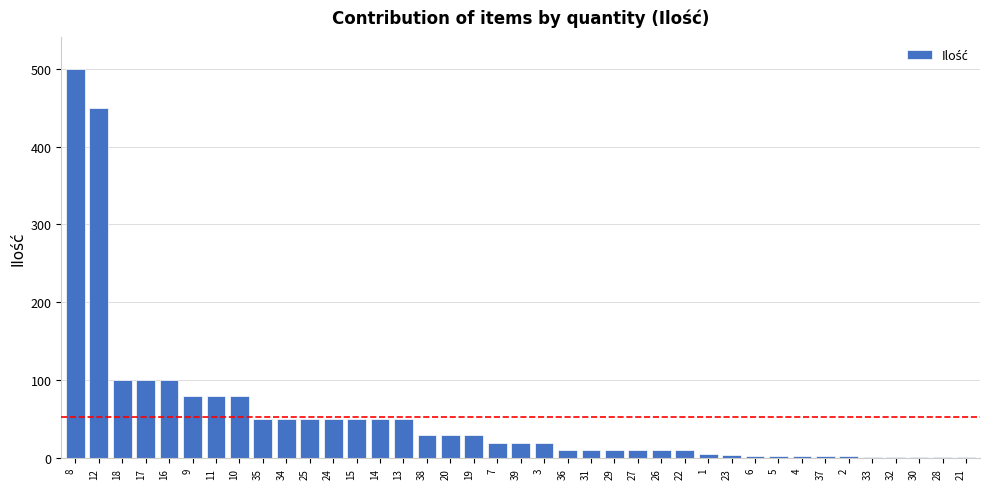

What is the difference between the values at 17 and 29?

90